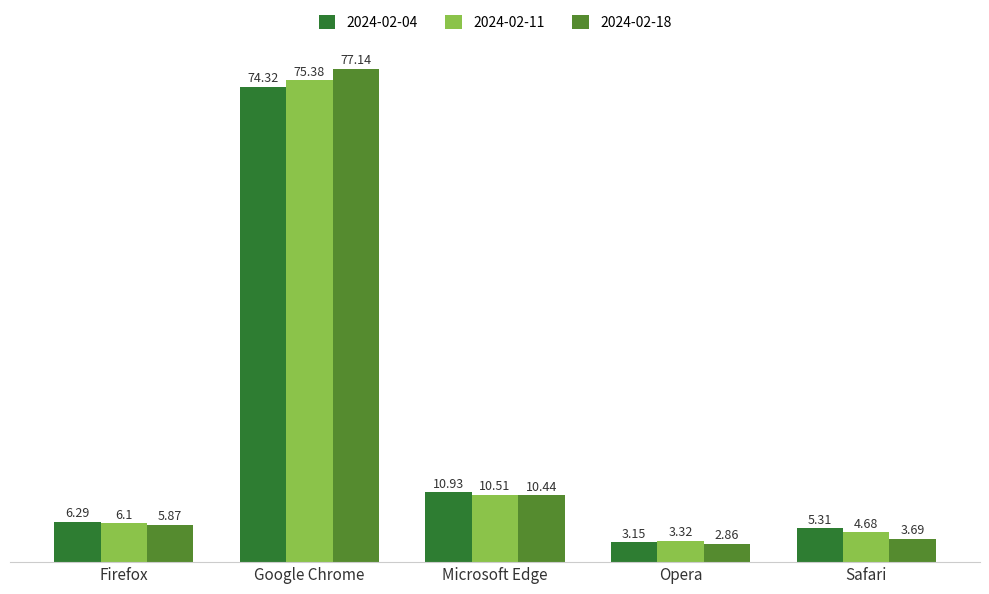

What is the value of the 2024-02-18 bar at the 3rd from the left?

10.4